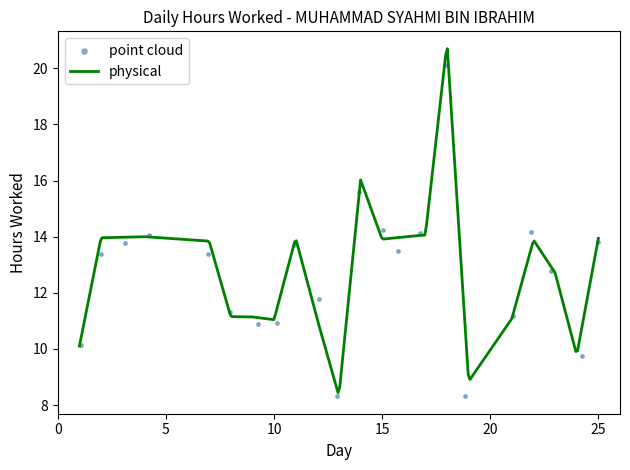

What is the change in value from 2 to 16?

+0.1